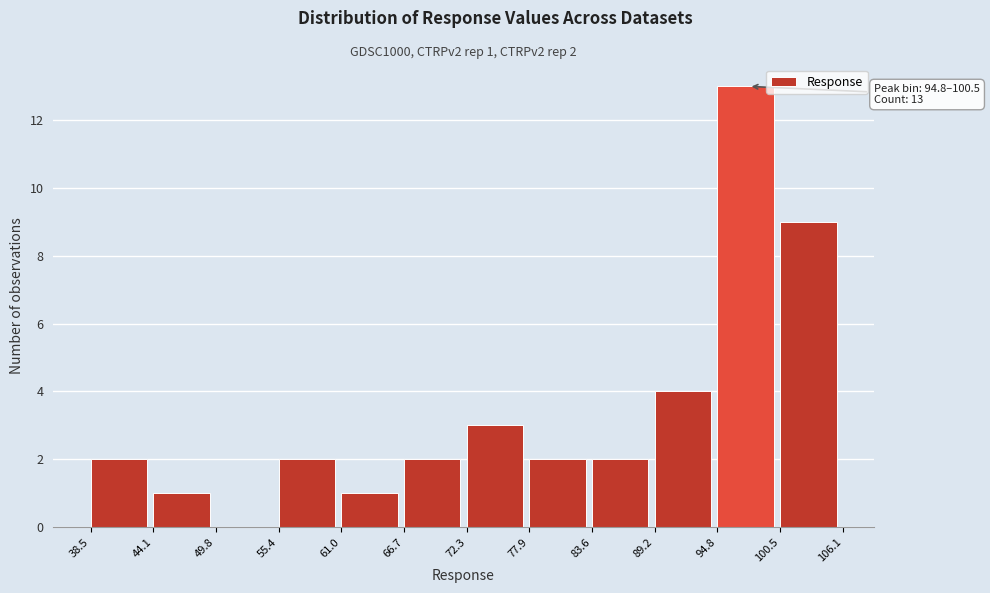

Which range on the x-axis has the tallest bar?

94.8 to 100.5